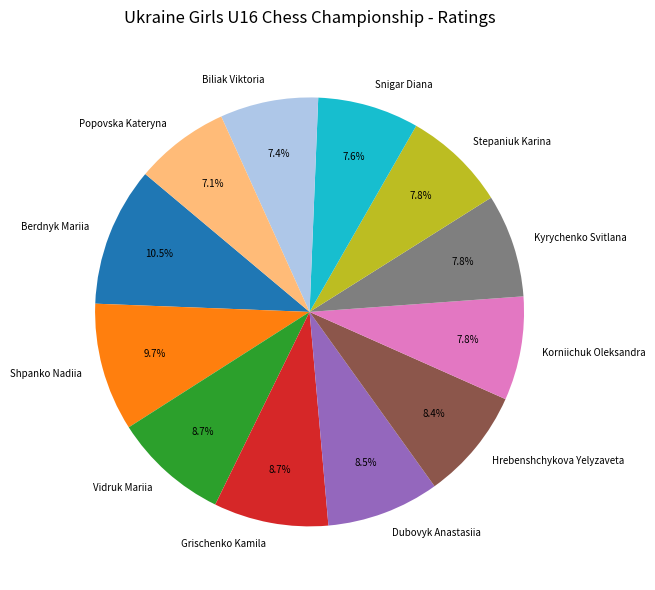

How many slices are in this pie chart?

12